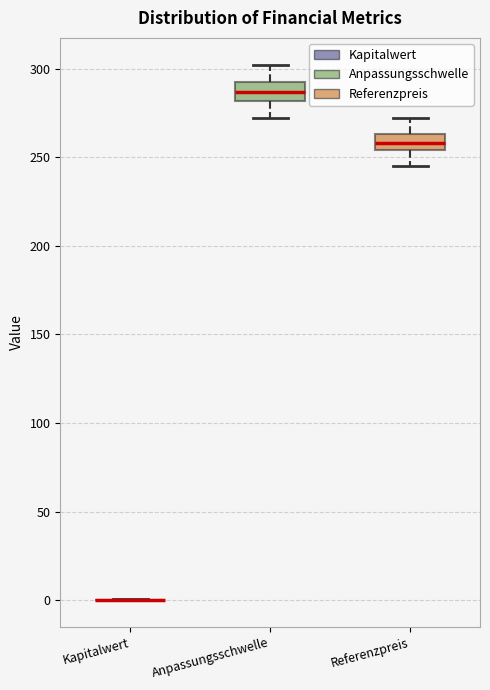

Reading left to right, transcribe this box plot: for each box, give where its median line is, the range the box spans, and where its two whiskers end, as read against the y-axis. The values are not printed on the chart, so give them approximately, as read against the axis.

Kapitalwert: box collapsed to a line at 0, whiskers 0 to 0
Anpassungsschwelle: median 285, box 280 to 290, whiskers 270 to 300
Referenzpreis: median 260, box 255 to 265, whiskers 245 to 270